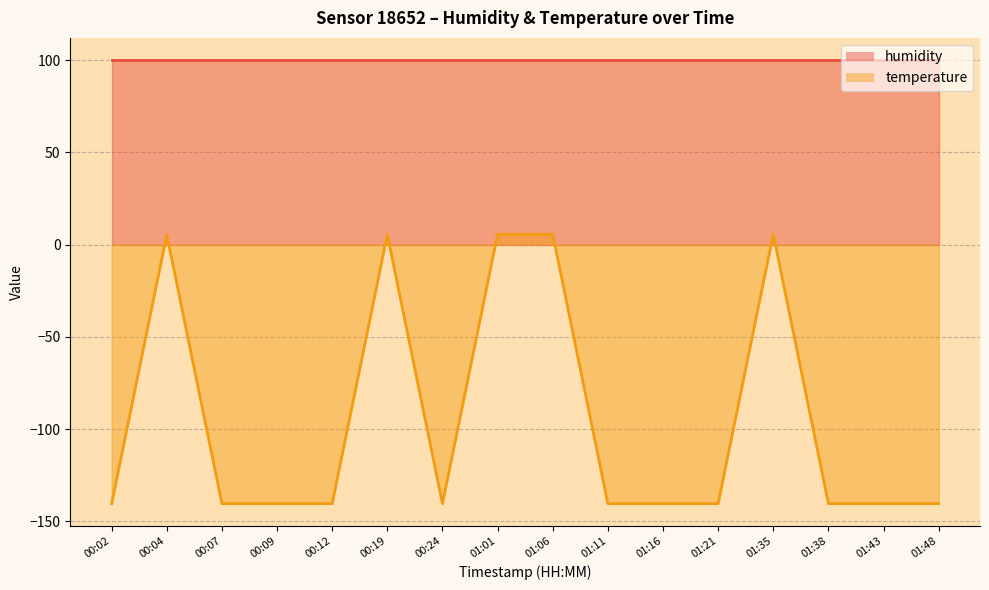

Which has a higher value, 01:01 or 01:11?

01:01